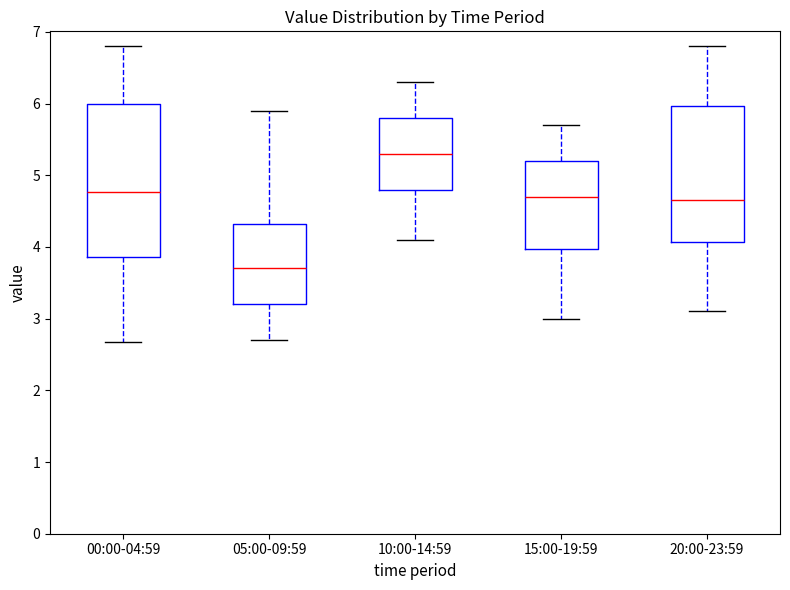

Reading left to right, read every box against the y-axis: the position of its median line, the range the box covers, and the ends of its whiskers. The values are not printed on the chart, so give them approximately, as read against the axis.

00:00-04:59: median 4.8, box 3.9 to 6.0, whiskers 2.7 to 6.8
05:00-09:59: median 3.7, box 3.2 to 4.3, whiskers 2.7 to 5.9
10:00-14:59: median 5.3, box 4.8 to 5.8, whiskers 4.1 to 6.3
15:00-19:59: median 4.7, box 4.0 to 5.2, whiskers 3.0 to 5.7
20:00-23:59: median 4.7, box 4.1 to 6.0, whiskers 3.1 to 6.8